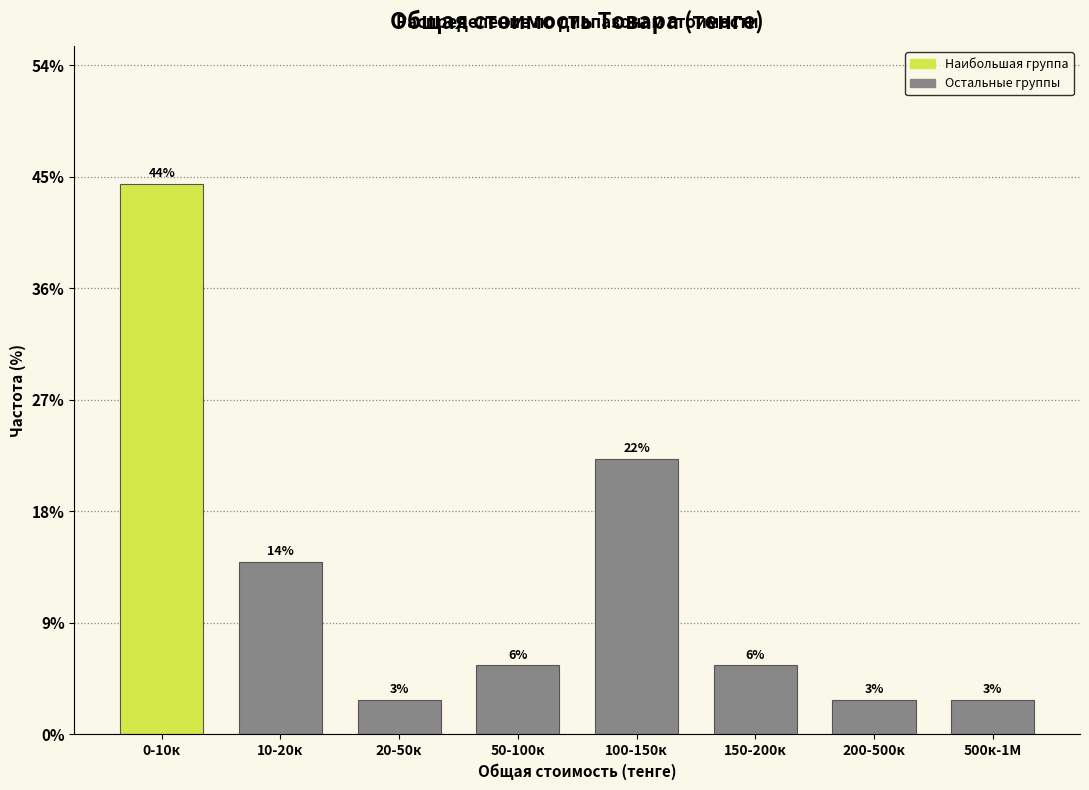

Does the chart contain any negative values?

No